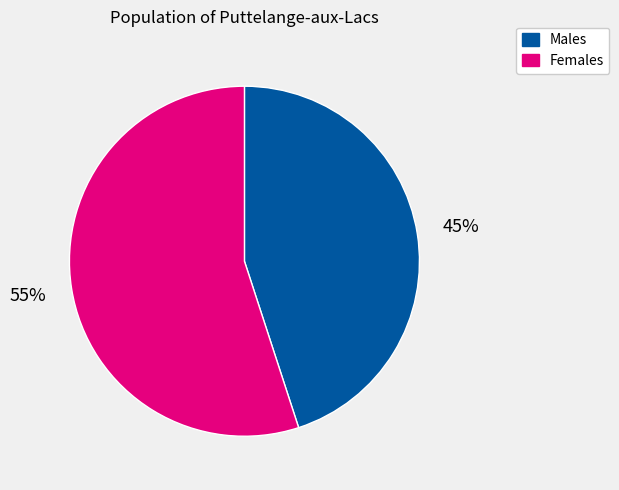

Is there any slice that represents more than half of the pie?

Yes